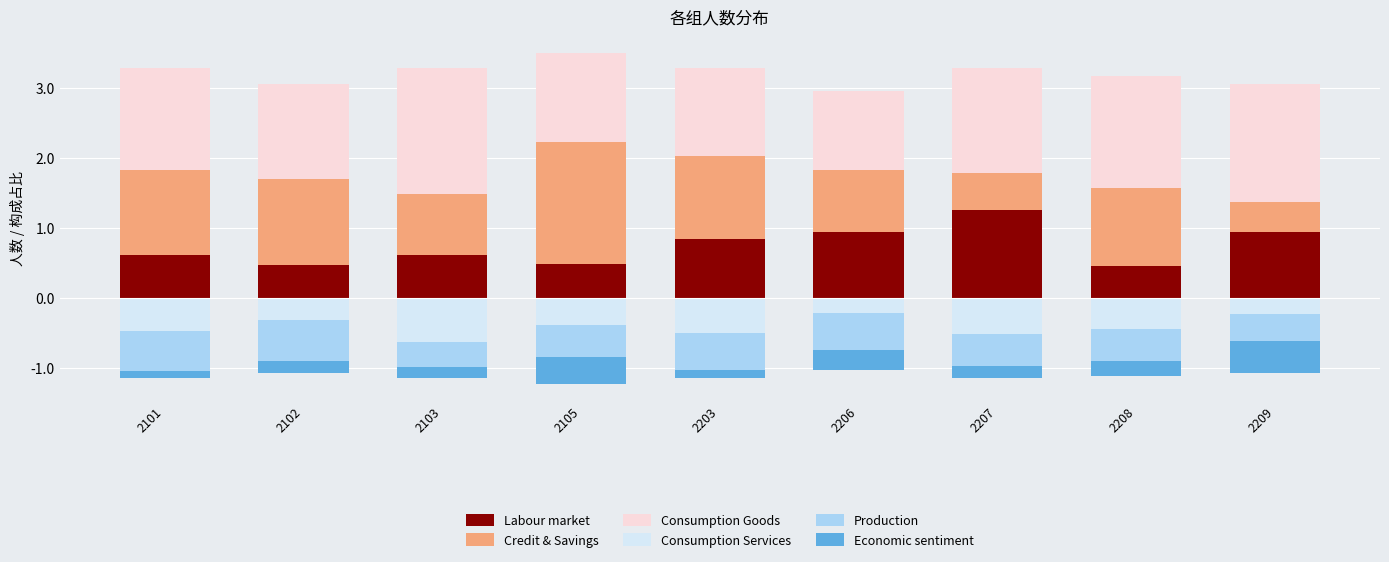

What is the value of the Economic sentiment bar at the 7th from the left?

-0.2